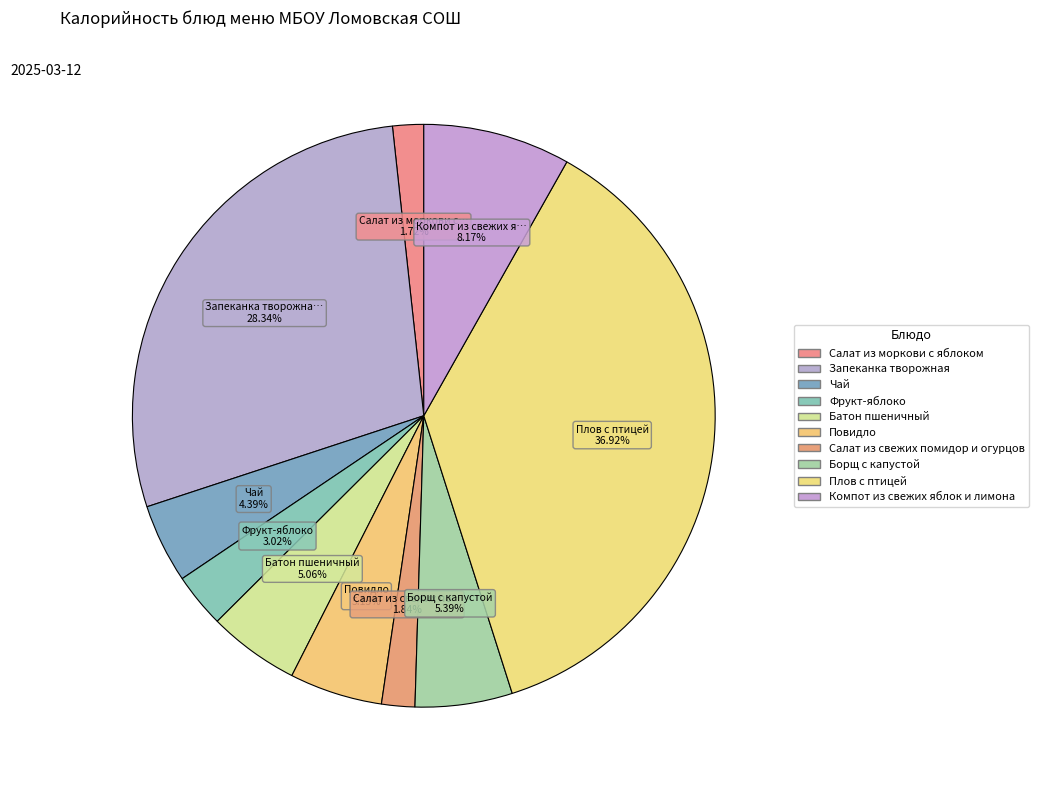

How many segments does this pie chart have?

10